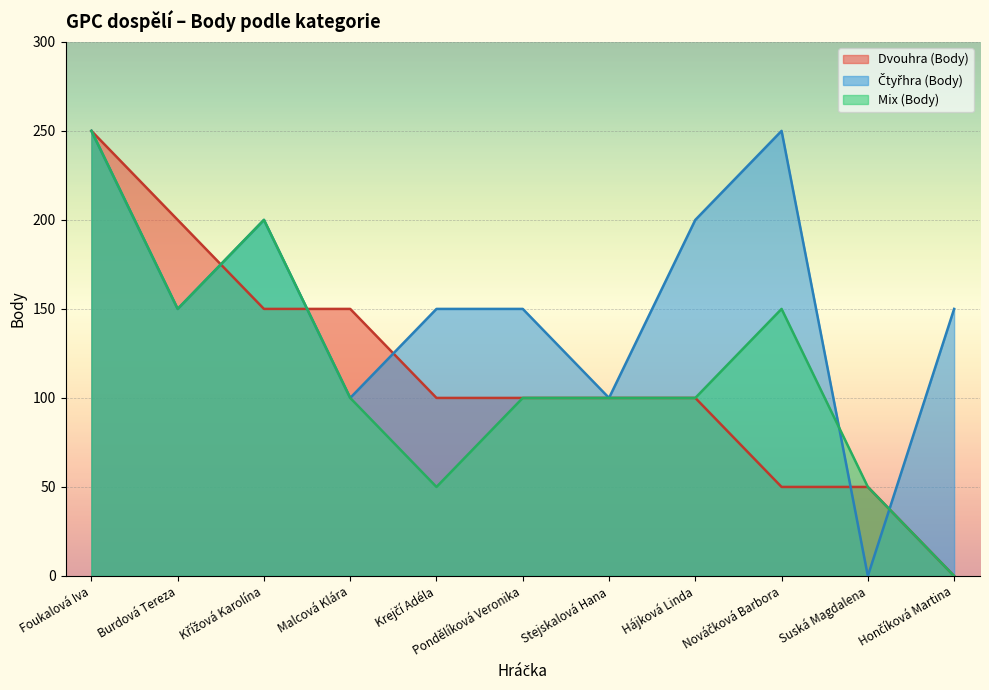

Reading left to right, transcribe all the data shown in this chart.

Dvouhra (Body): 250	200	150	150	100	100	100	100	50	50	0
Čtyřhra (Body): 250	150	200	100	150	150	100	200	250	0	150
Mix (Body): 250	150	200	100	50	100	100	100	150	50	0